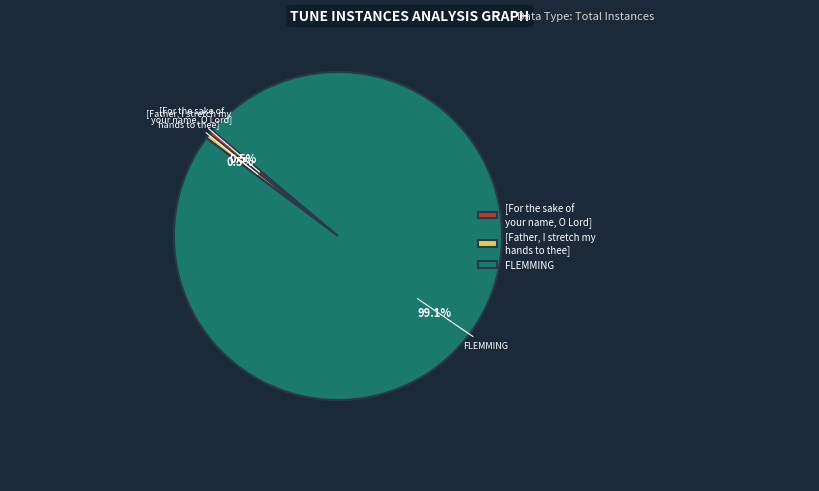

What is the largest slice in the pie chart?

FLEMMING